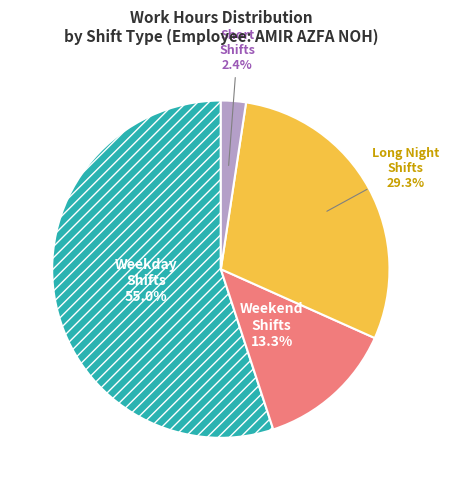

How many segments does this pie chart have?

4